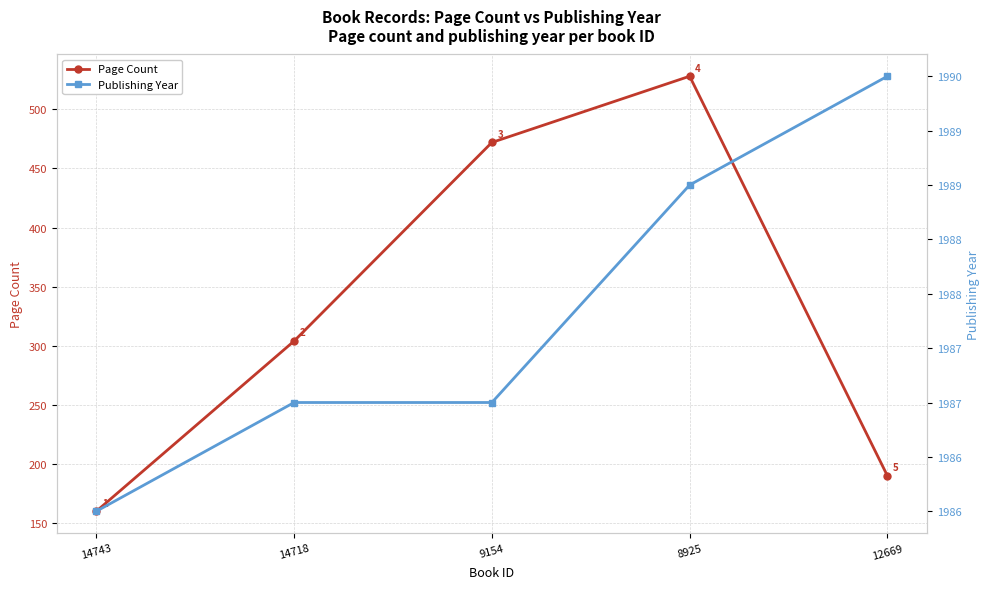

True or false: Page Count has a value of 469 at 14718.

False